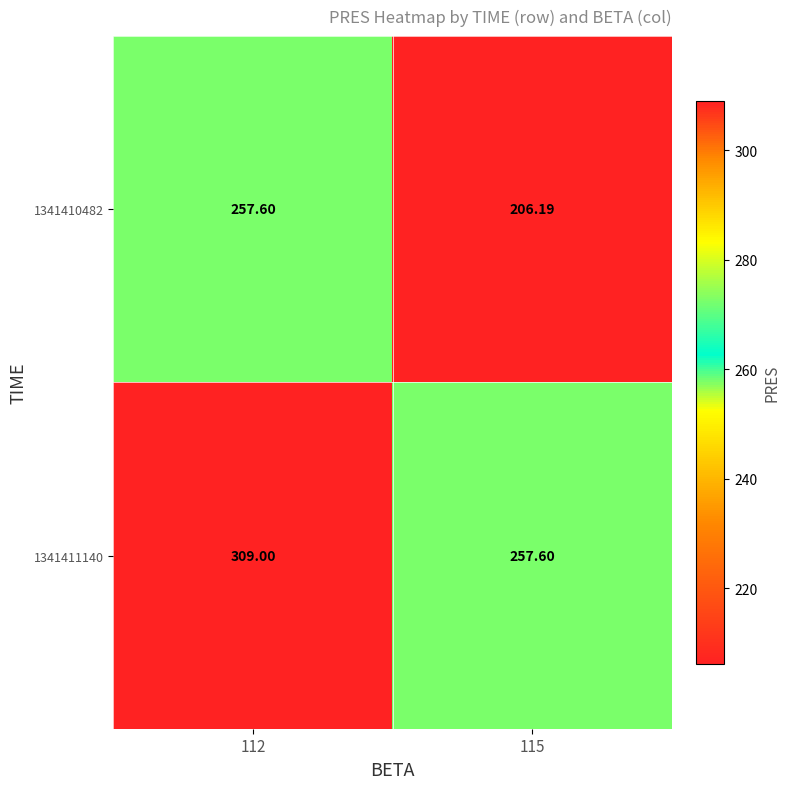

Which category has the highest value across all series?

112